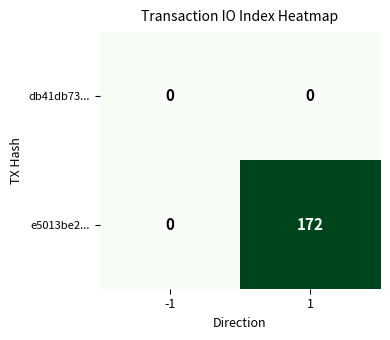

Which series changed the most between -1 and 1?

e5013be2...